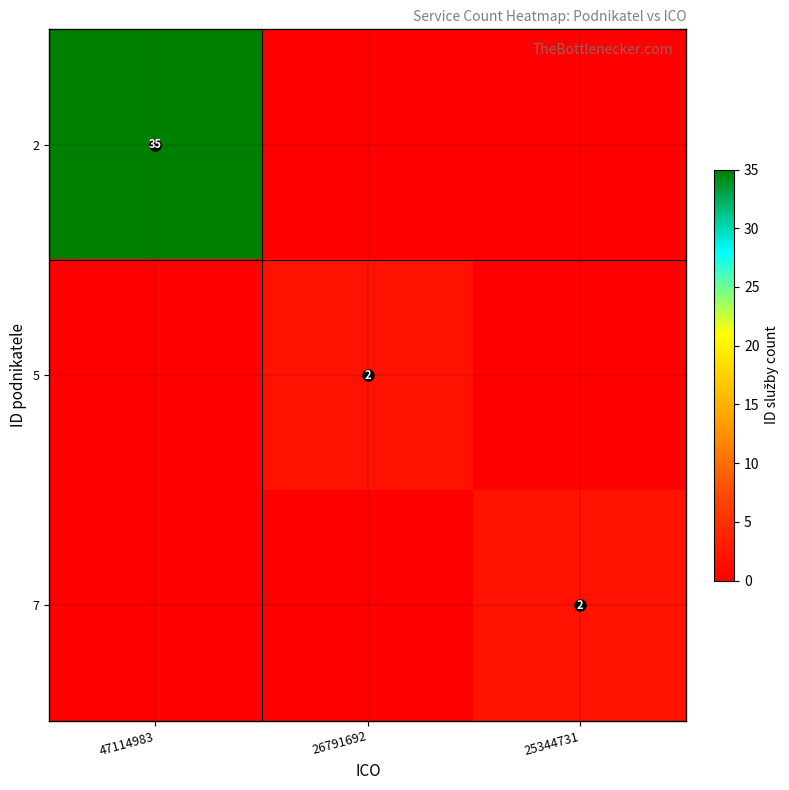

The value of 2 at 47114983 is 61. True or false?

False